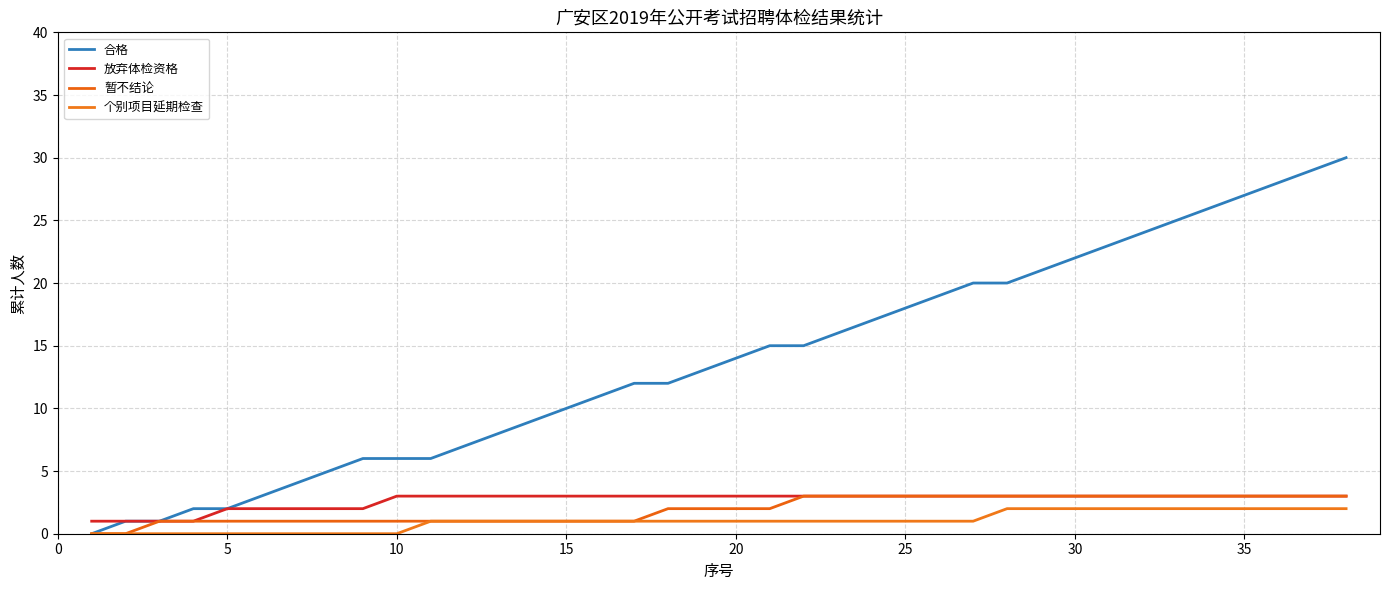

What is the sum of all 放弃体检资格 values?

101